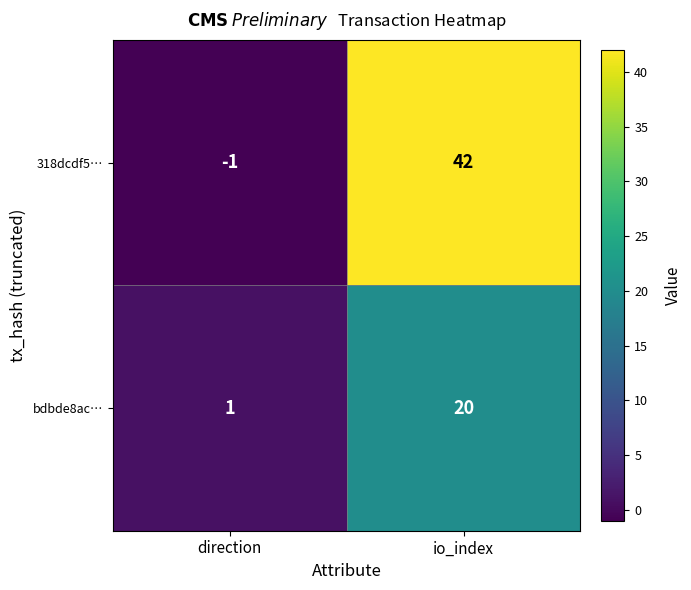

Between direction and io_index, which series saw the biggest shift?

318dcdf5…